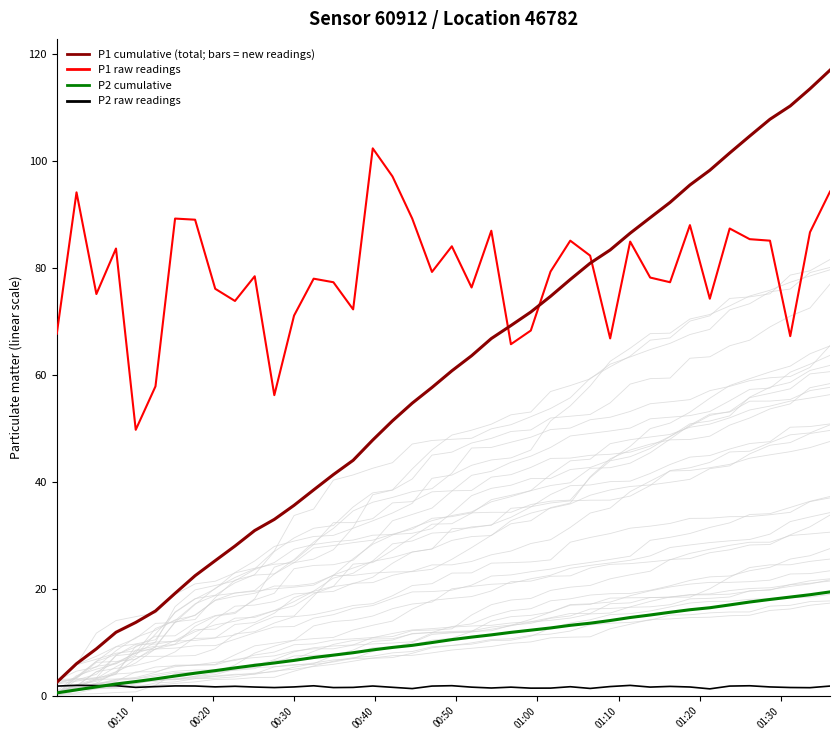

What is the value of the P1 raw readings point at the 14th from the left?

77.9